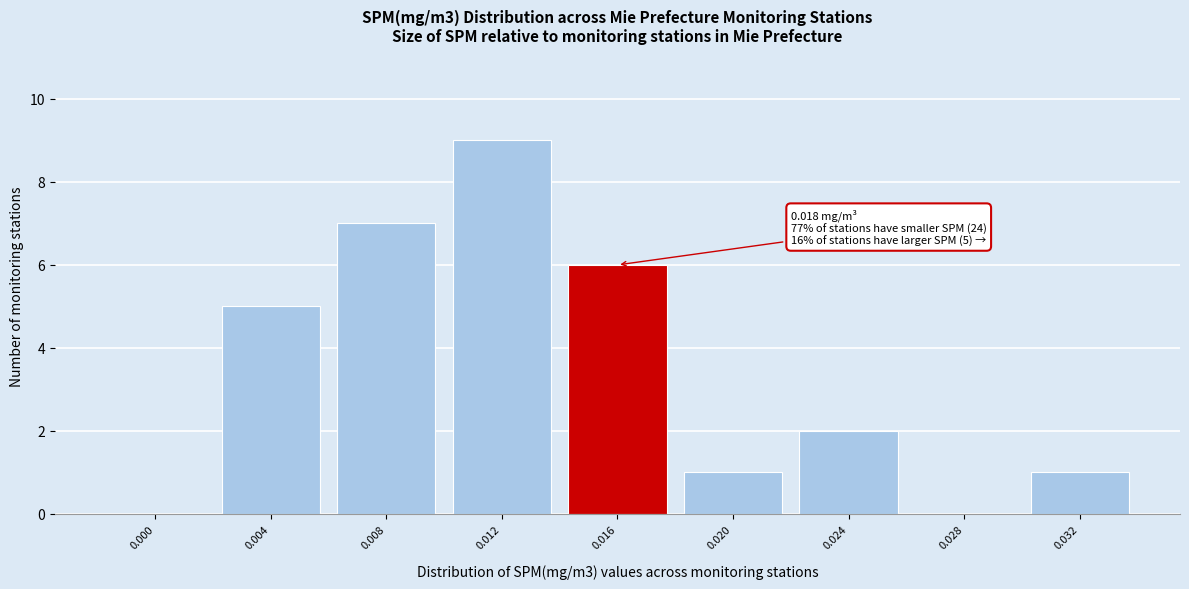

Reading left to right, what are all the values shown in this chart?

0.000=0	0.004=5	0.008=7	0.012=9	0.016=6	0.020=1	0.024=2	0.028=0	0.032=1